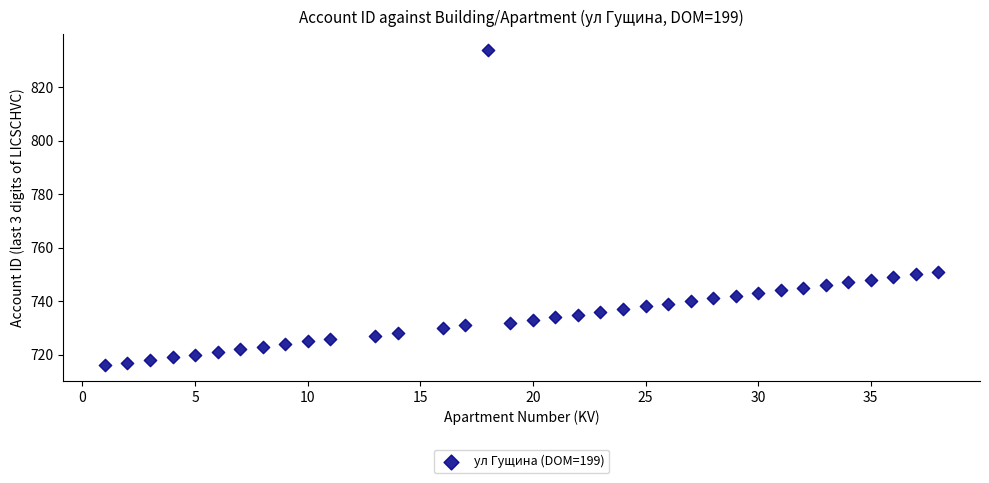

What is the range of X values (max minus min)?

37